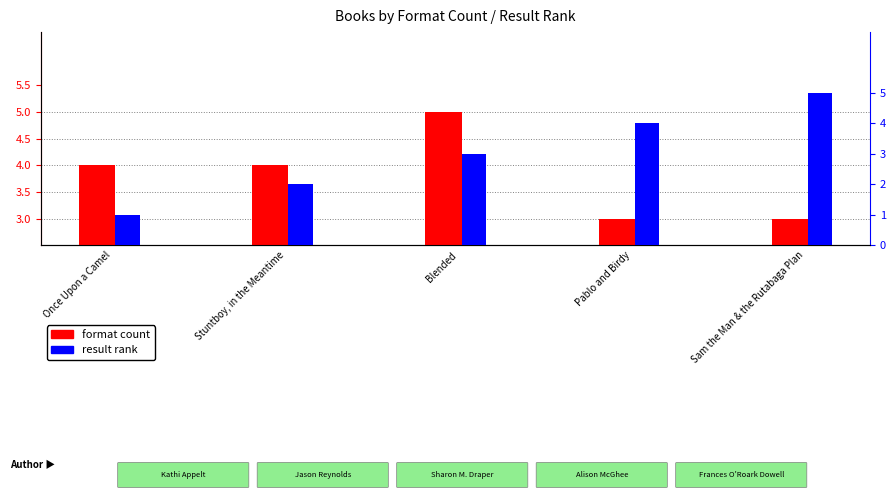

What is the difference between the highest and lowest values at Blended?

2